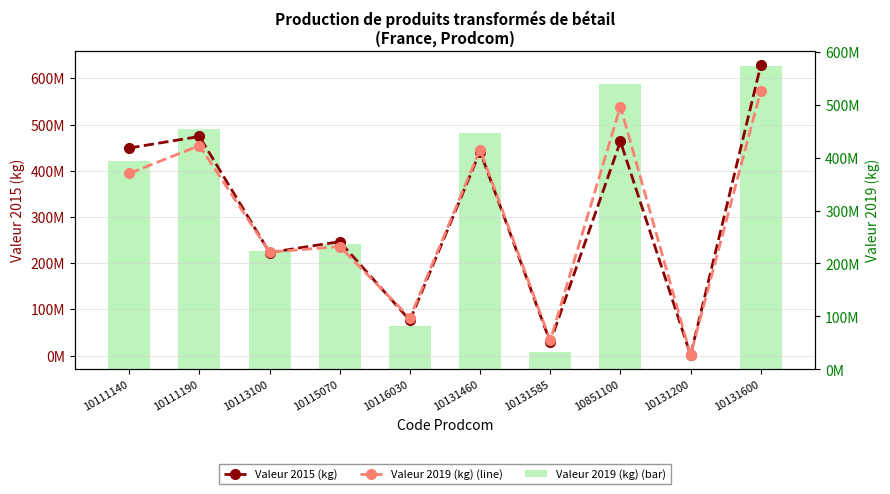

What are all the series names shown in the legend?

Valeur 2015 (kg), Valeur 2019 (kg) (line), Valeur 2019 (kg)